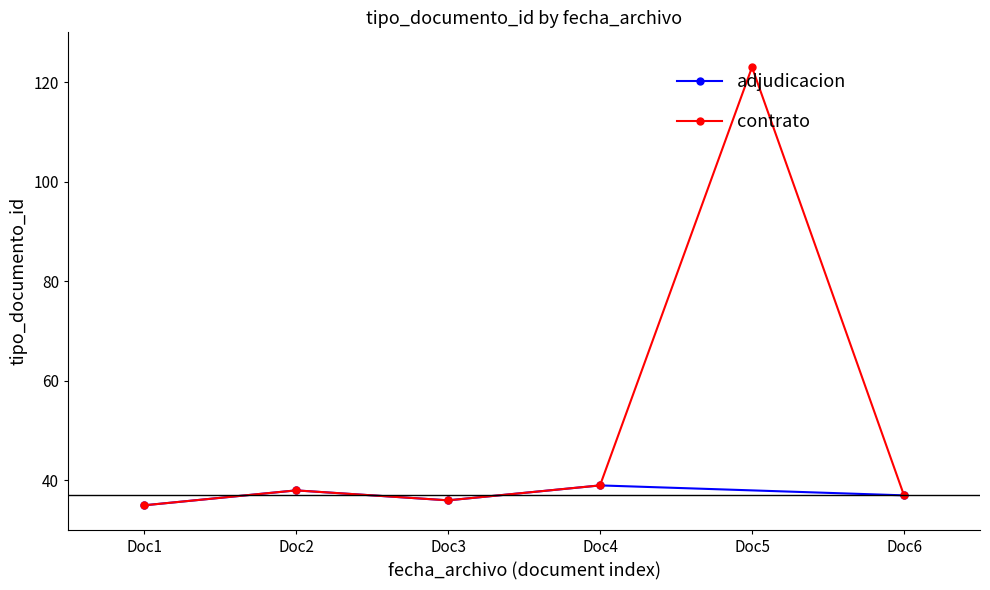

True or false: contrato has a value of 70 at Doc4.

False